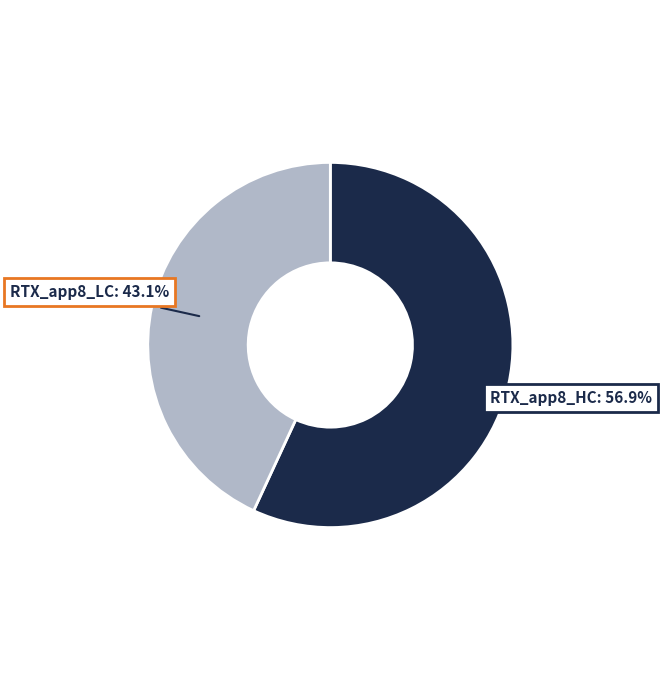

To the nearest percent, what is the combined percentage of RTX_app8_LC and RTX_app8_HC?

100%